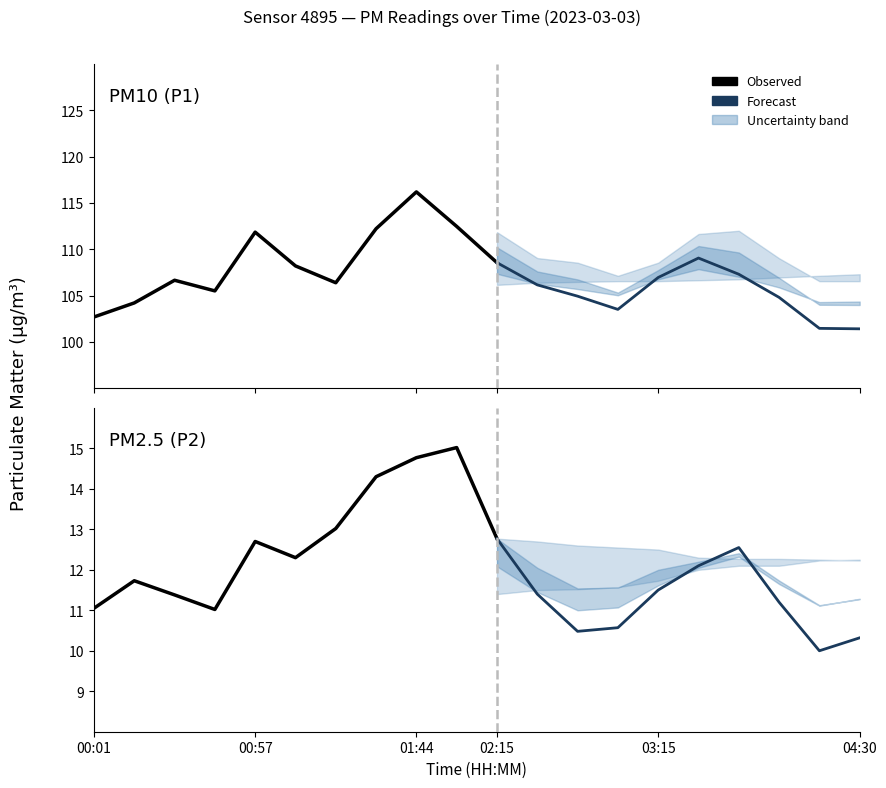

At which label does P1 first exceed 106?

00:31